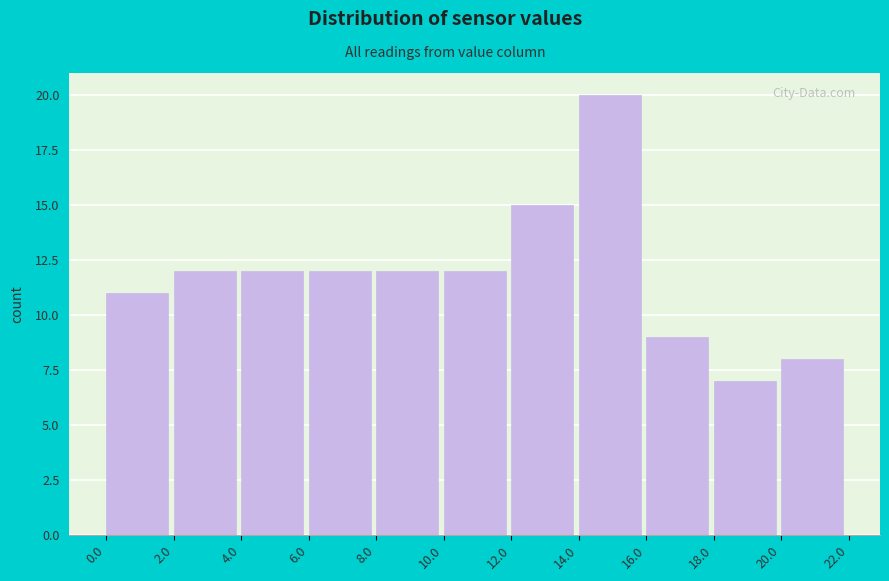

Reading left to right, list every bar in this chart as the range it spans on the x-axis followed by its height. The values are not printed on the chart, so give them approximately, as read against the axis.

0.0 to 2.0: 11
2.0 to 4.0: 12
4.0 to 6.0: 12
6.0 to 8.0: 12
8.0 to 10.0: 12
10.0 to 12.0: 12
12.0 to 14.0: 15
14.0 to 16.0: 20
16.0 to 18.0: 9
18.0 to 20.0: 7
20.0 to 22.0: 8